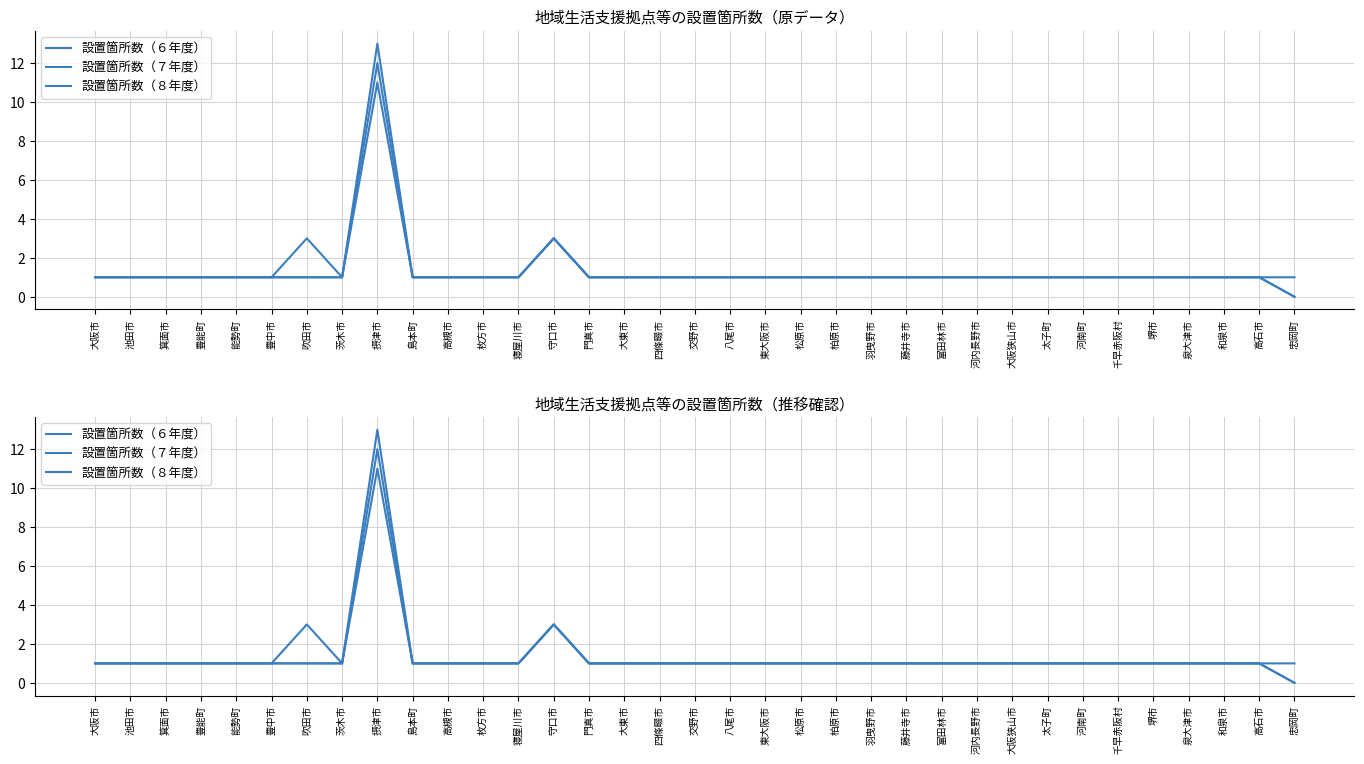

What are all the series names shown in the legend?

設置箇所数（６年度）, 設置箇所数（７年度）, 設置箇所数（８年度）